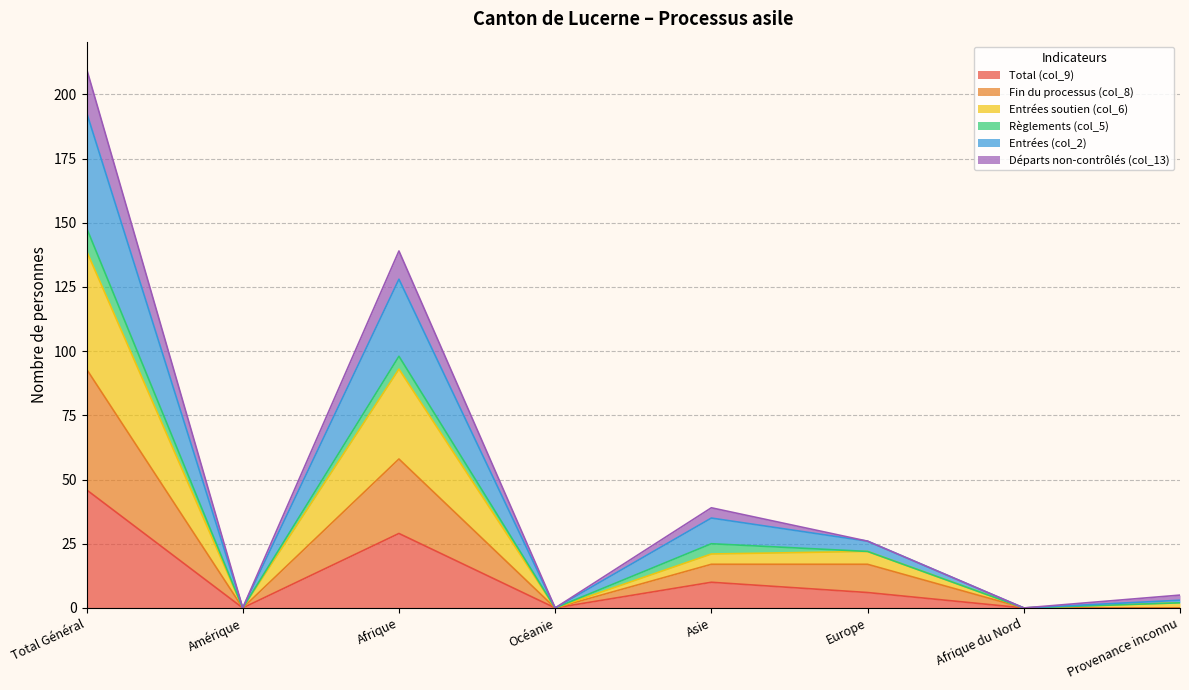

At which label does Total (col_9) reach its peak?

Total Général